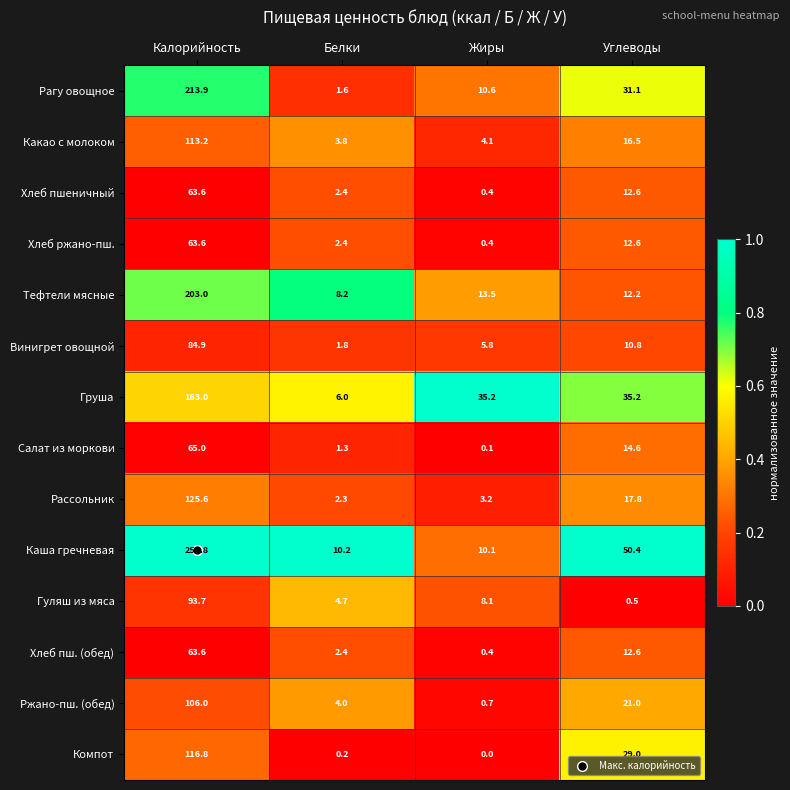

What is the minimum value for Рагу овощное?

1.6